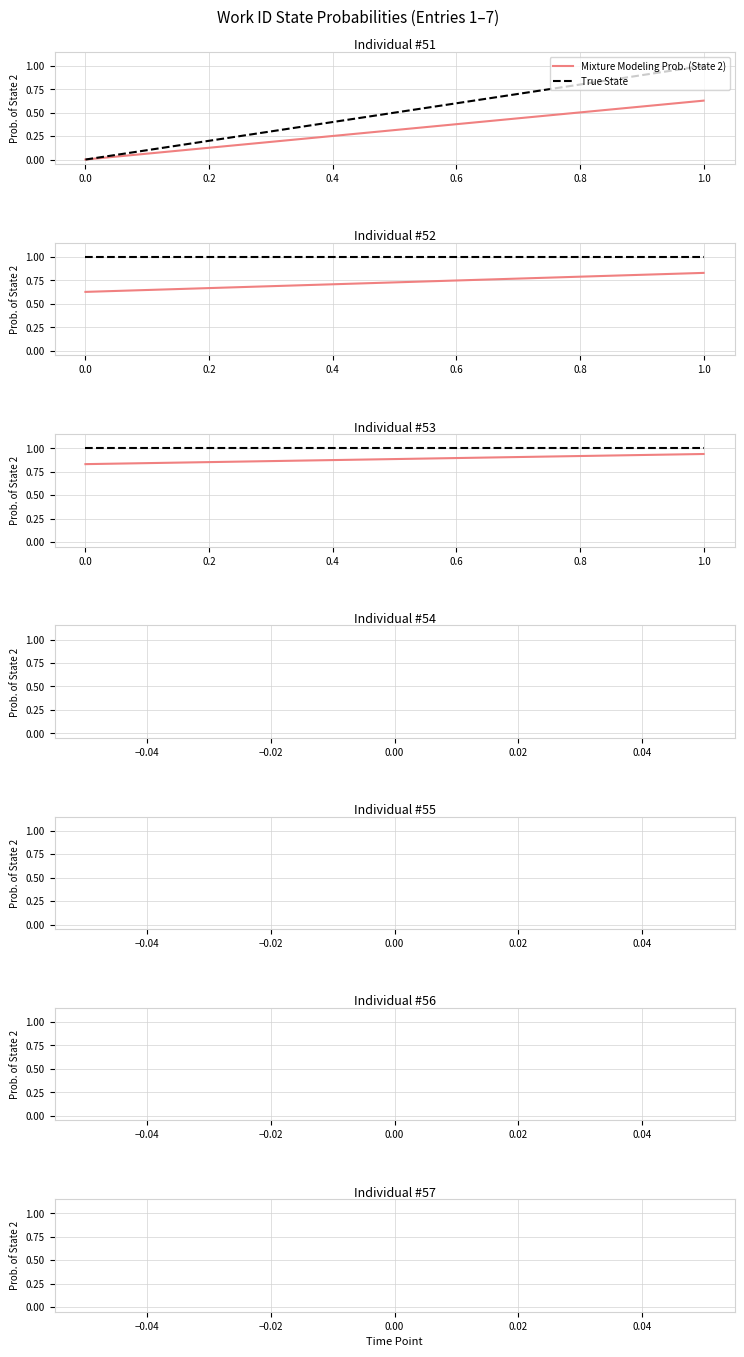

How many series are shown in this chart?

2